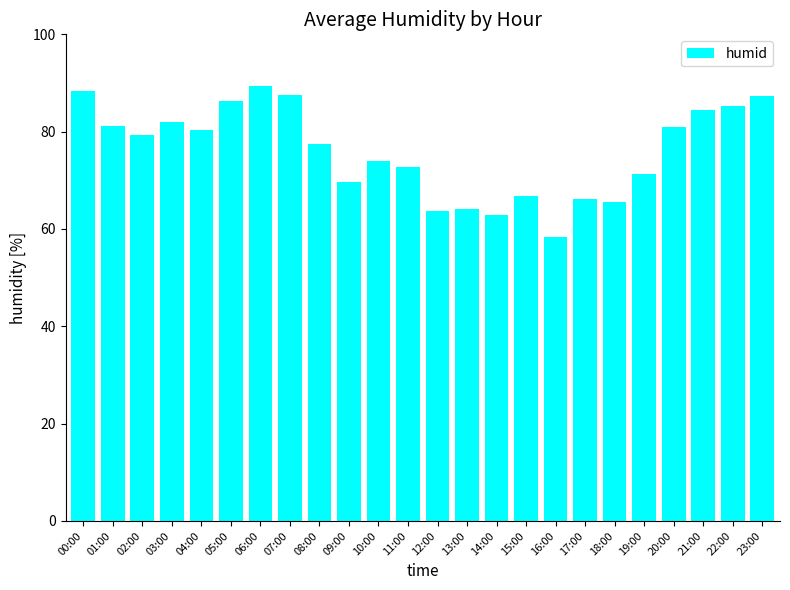

What is the change in value from 01:00 to 06:00?

+8.3